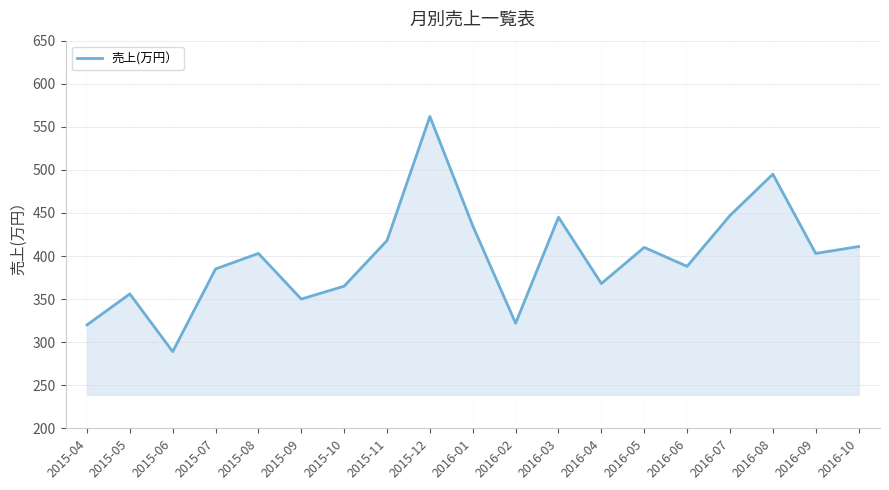

What is the change in value from 2015-04 to 2016-04?

+48